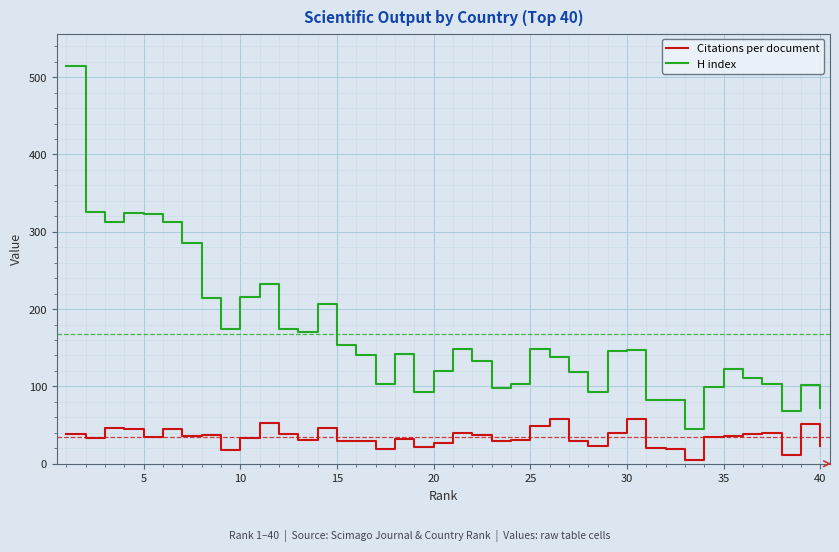

List the series in order of their peak value, highest first.

H index, Citations per document